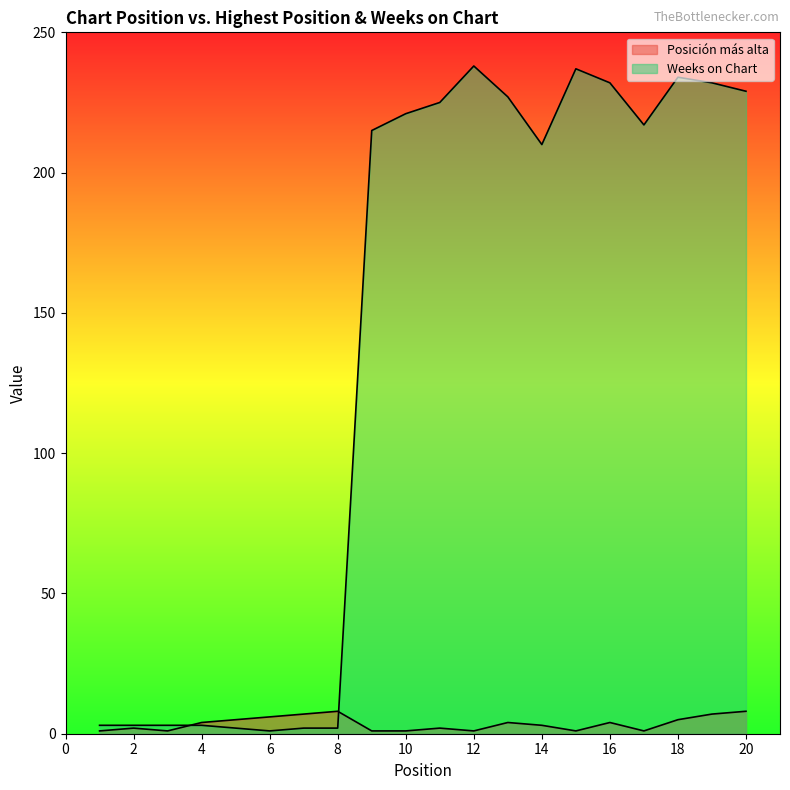

What is the total value across all series at 8?

10